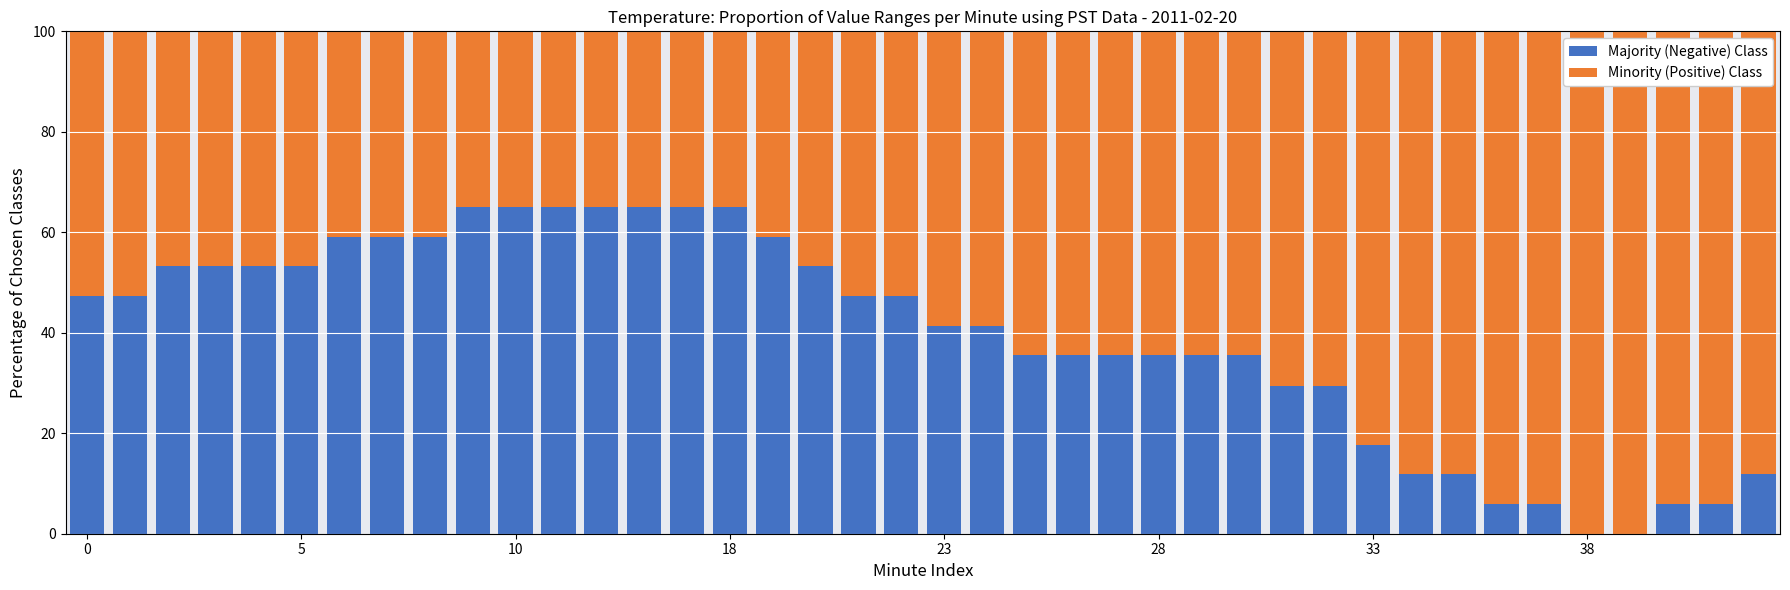

What is the label of the 39th bar from the left?

38